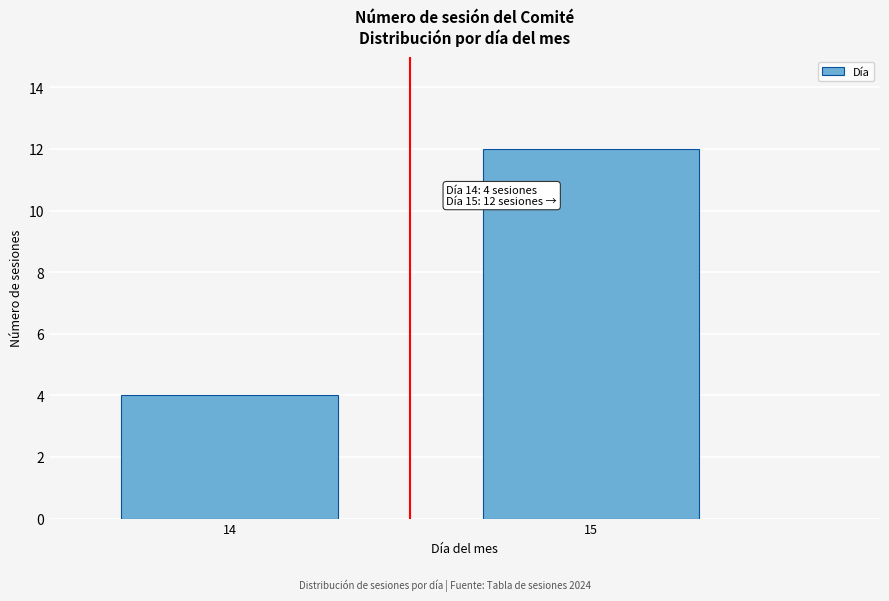

Reading left to right, transcribe all the data shown in this chart.

4	12